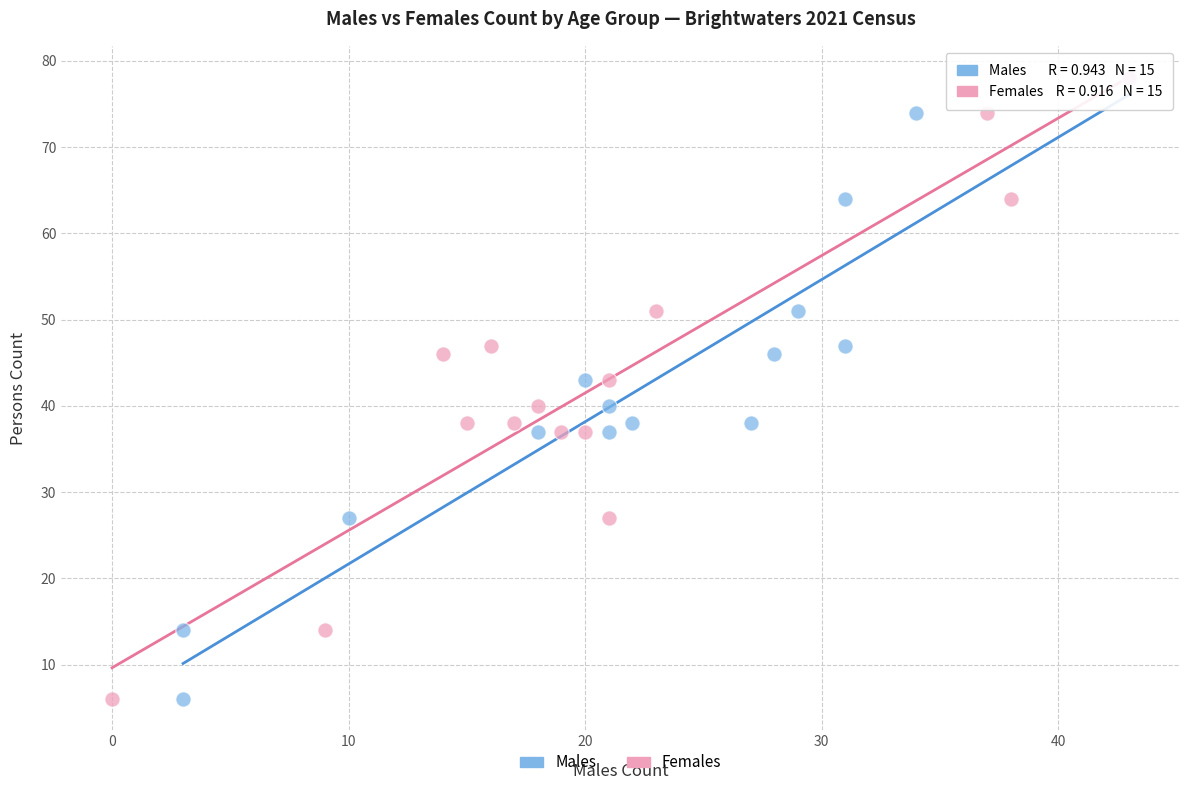

What are all the series names shown in the legend?

Males, Females